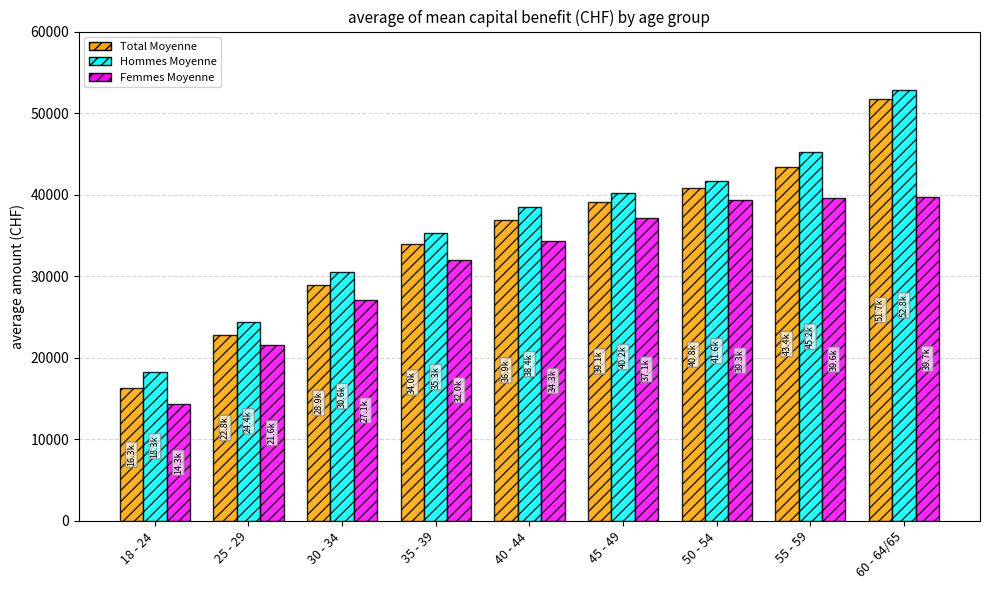

True or false: Femmes Moyenne has a value of 34286.5 at 40 - 44.

True